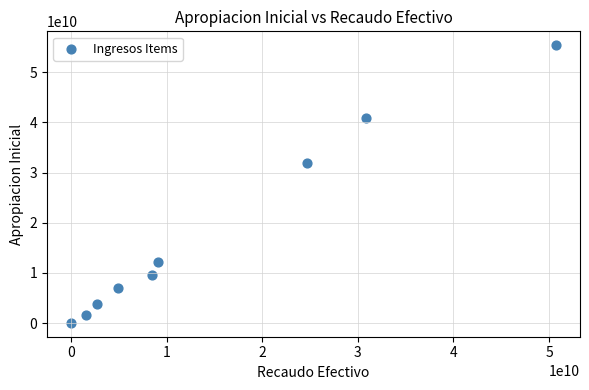

What is the average Y value?

18046907862